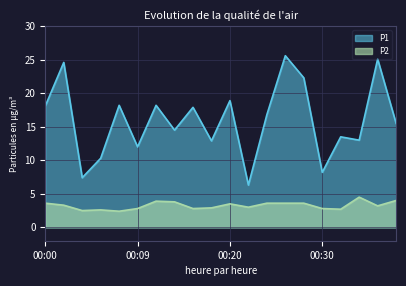

The value of P2 at 00:28 is 1.0. True or false?

False